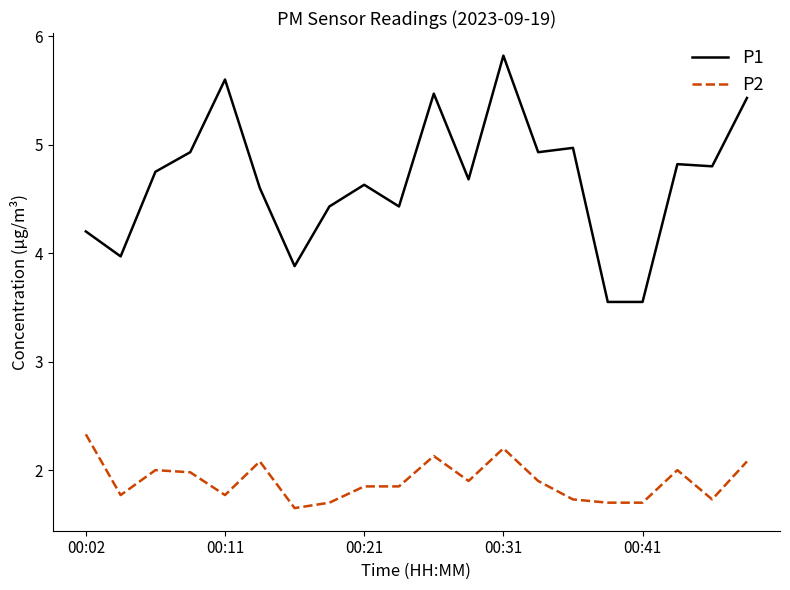

True or false: P2 and P1 intersect in this chart.

False